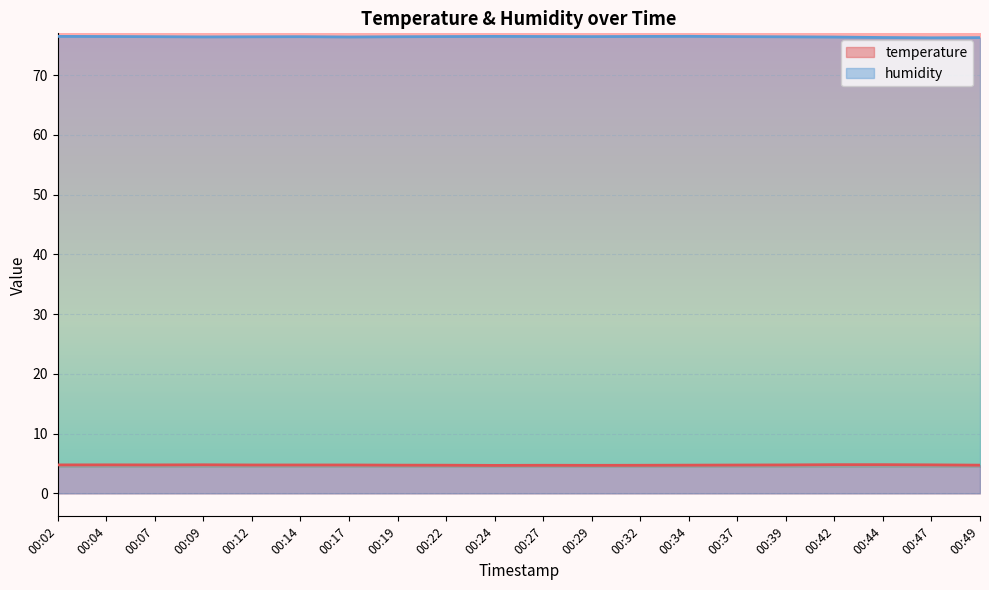

At which label does humidity reach its peak?

00:34